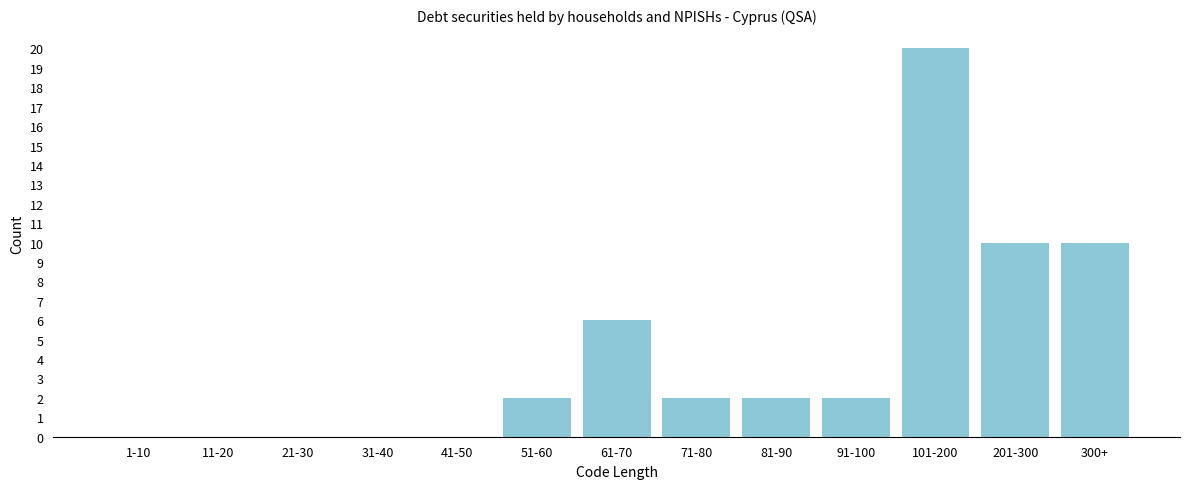

Reading left to right, what are all the values shown in this chart?

1-10=0	11-20=0	21-30=0	31-40=0	41-50=0	51-60=2	61-70=6	71-80=2	81-90=2	91-100=2	101-200=20	201-300=10	300+=10